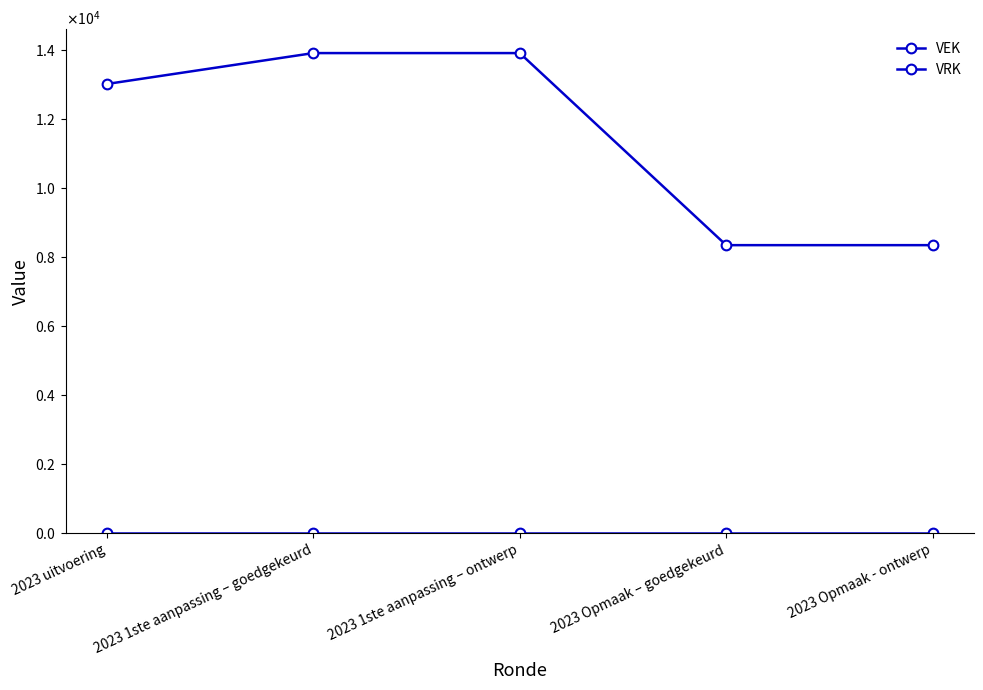

What is the total value across all series at 2023 1ste aanpassing – ontwerp?

13914